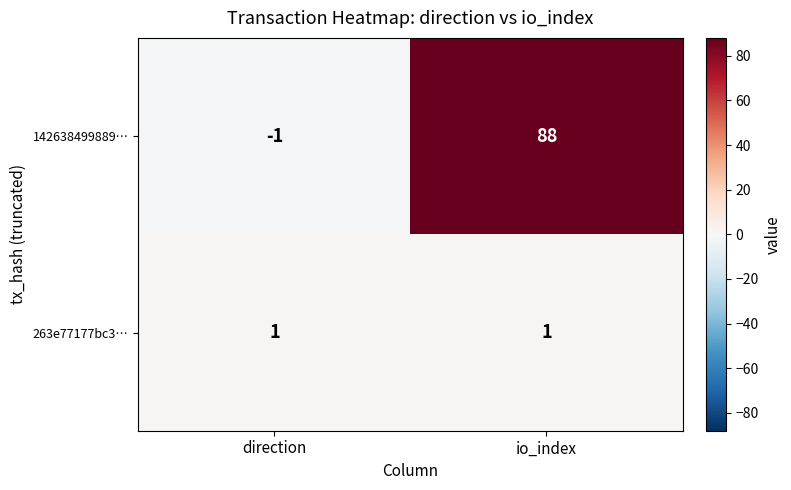

At which label does 142638499889… reach its peak?

io_index